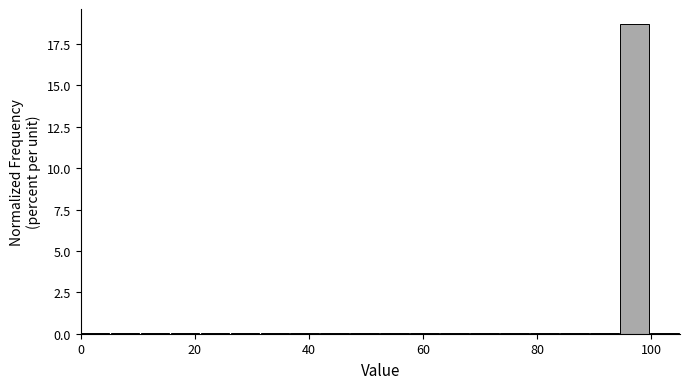

Around what value on the x-axis is the tallest bar? Give the approximate position of its centre, as read against the axis.

96